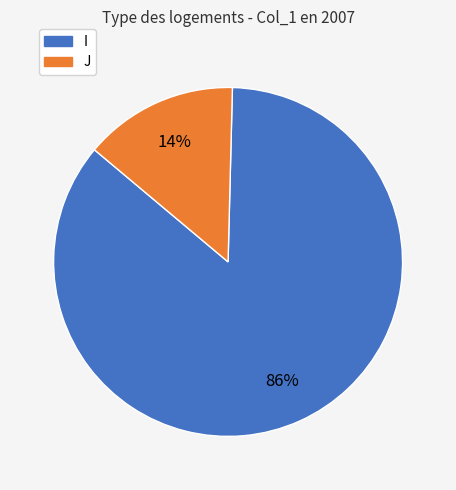

How many slices are in this pie chart?

2